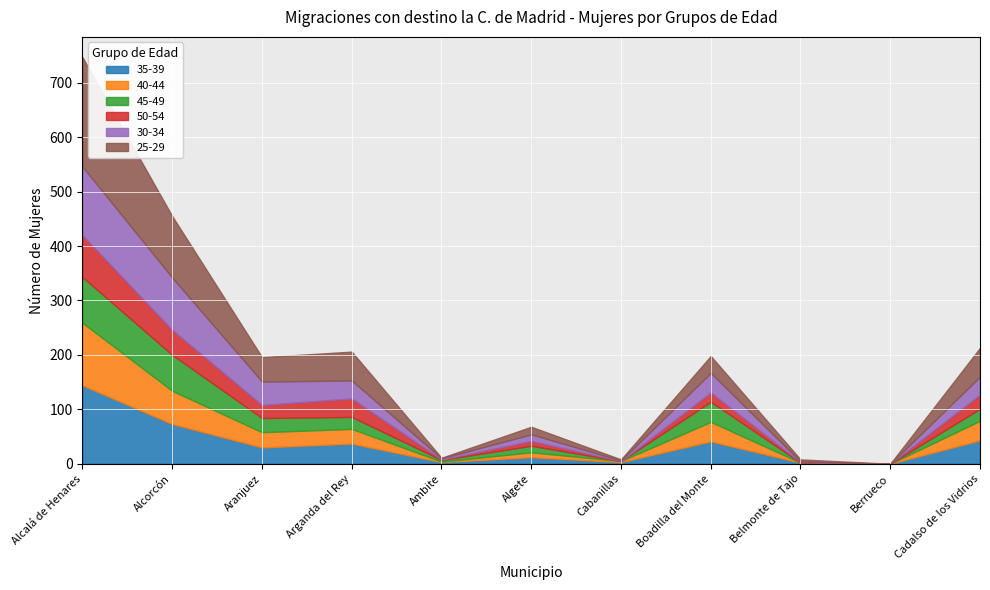

At which category does 25-29 reach its first local valley?

Aranjuez